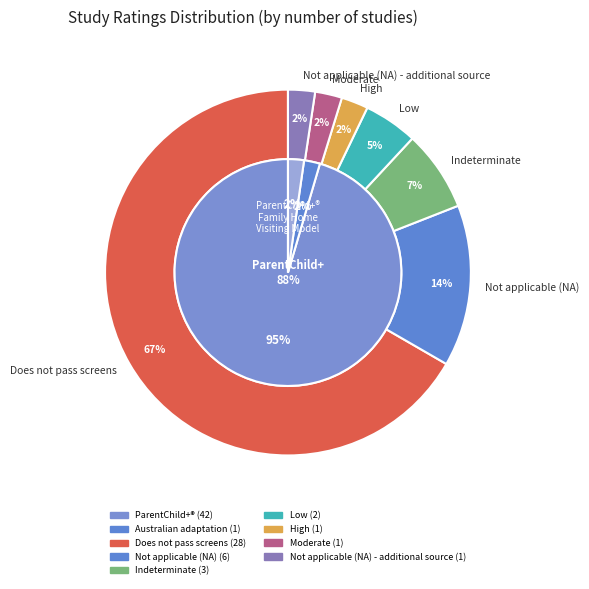

The Not applicable (NA) slice represents 14% of the pie. True or false?

True